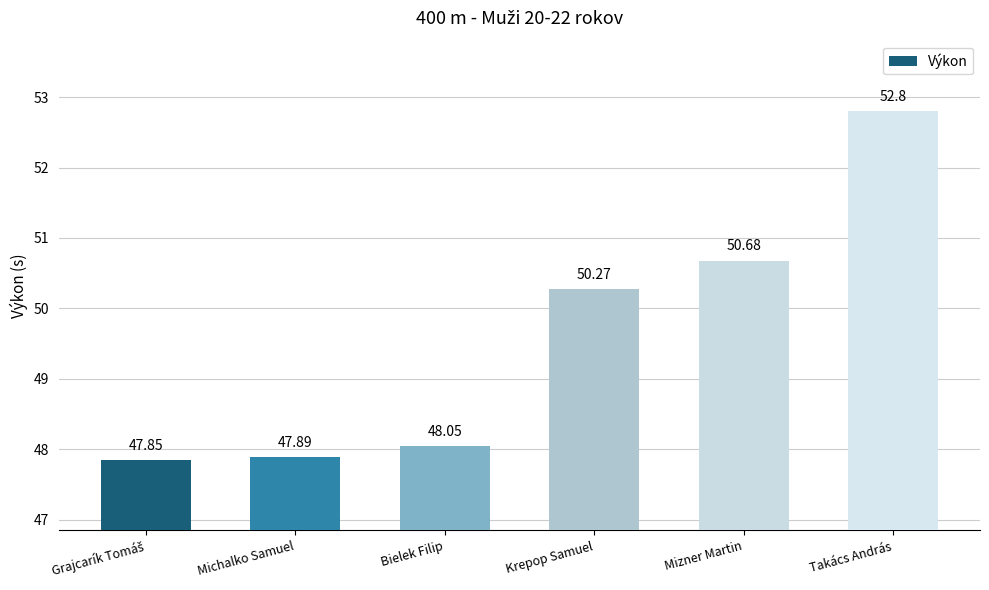

Which has a higher value, Takács András or Krepop Samuel?

Takács András